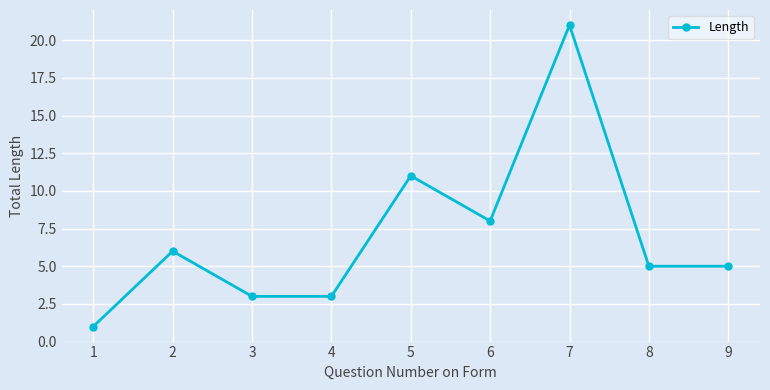

Which label corresponds to the largest value in the chart?

7